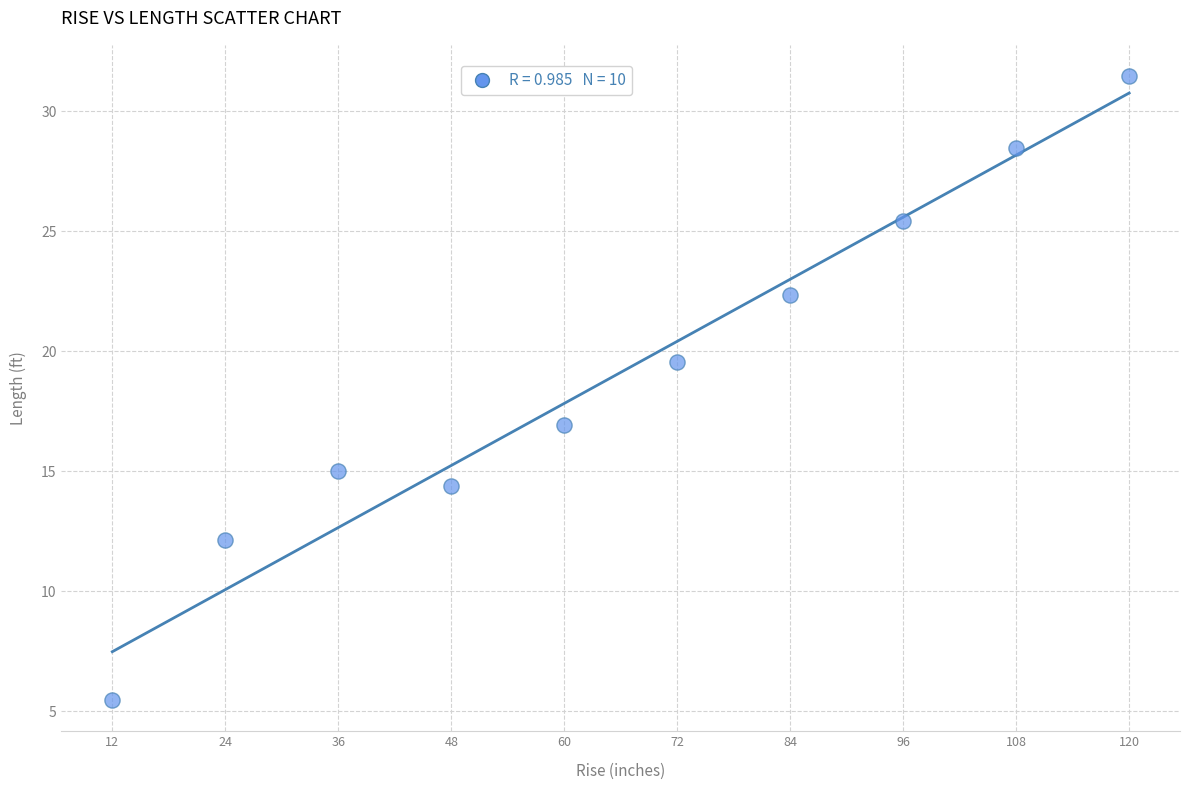

What is the average Y value?

19.1